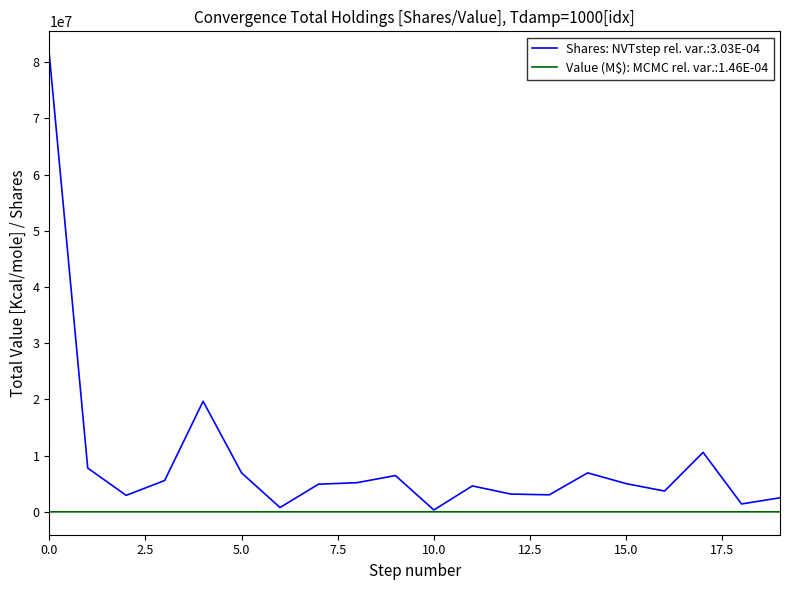

List the series in order of their overall mean, highest first.

Shares: NVTstep rel. var.:3.03E-04, Value (M$): MCMC rel. var.:1.46E-04